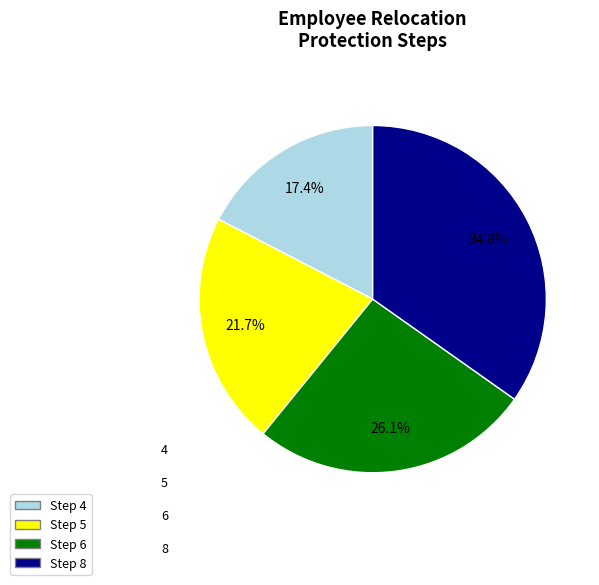

Is there any slice that represents more than half of the pie?

No